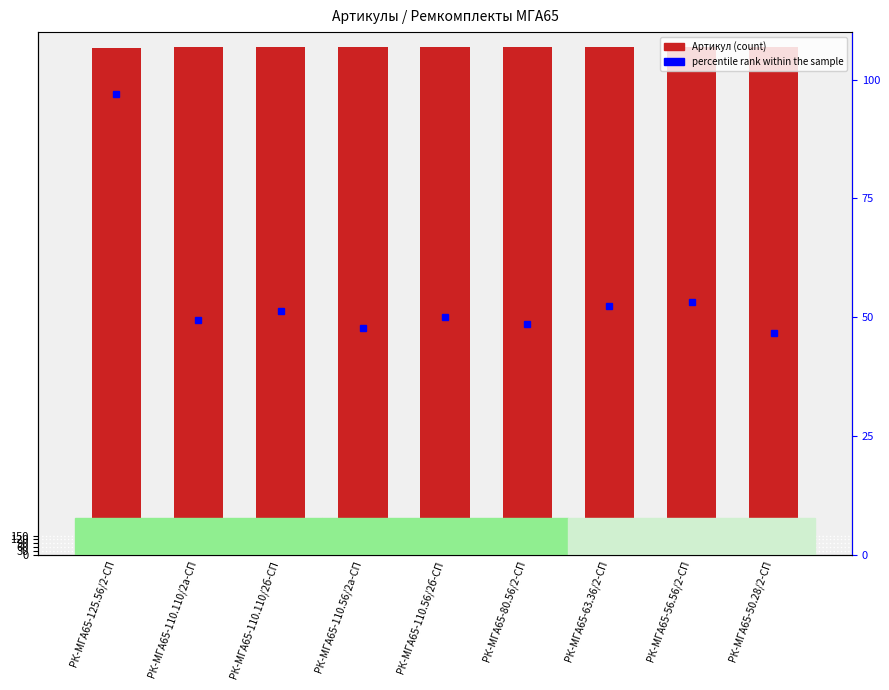

At how many categories does at least one series exceed 1940?

9